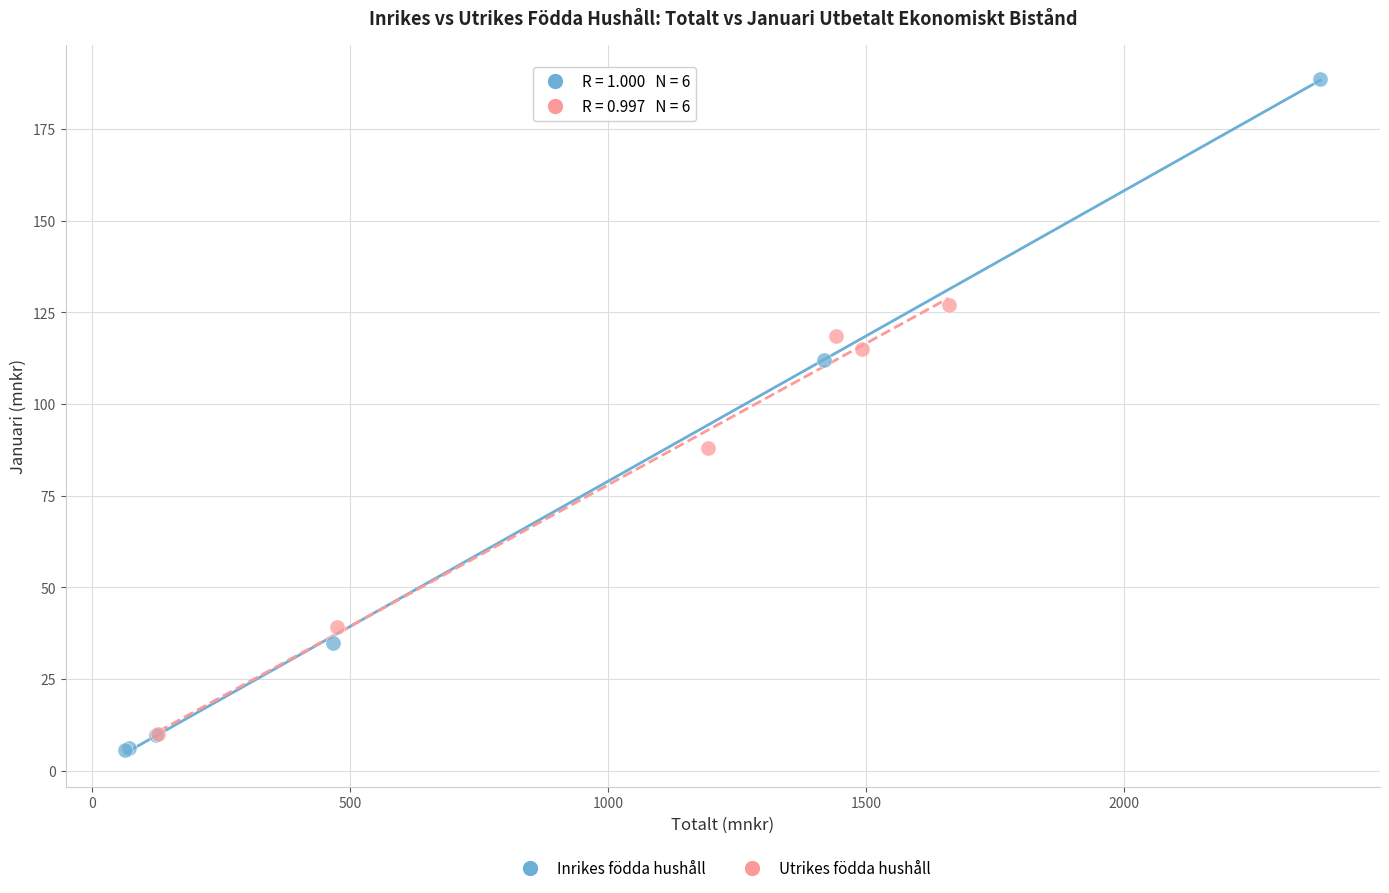

Which series contains the lowest Y value?

Inrikes födda hushåll